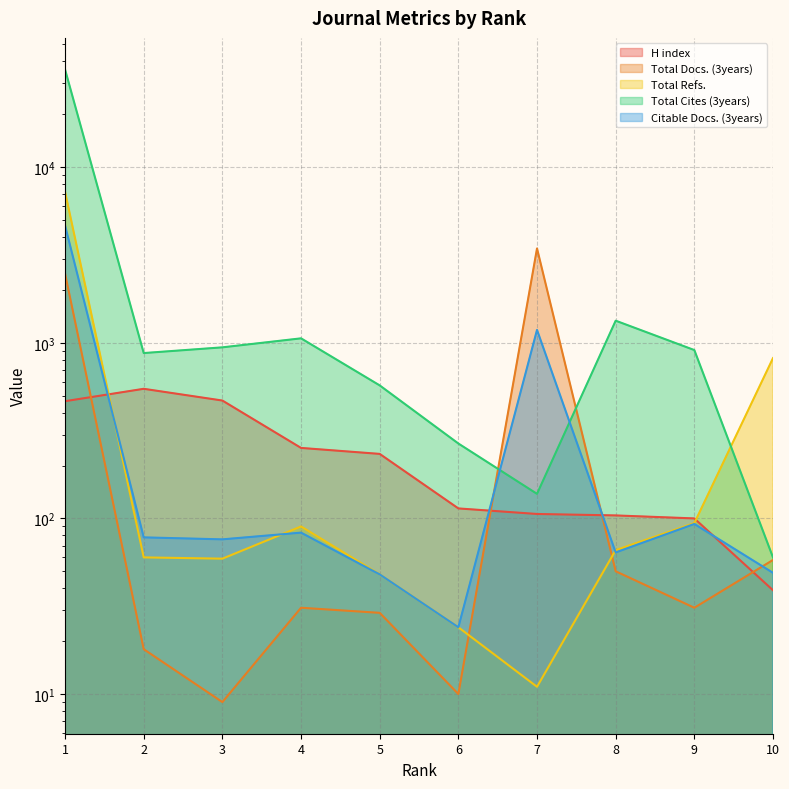

How many data points in Total Cites (3years) are above 909?

4